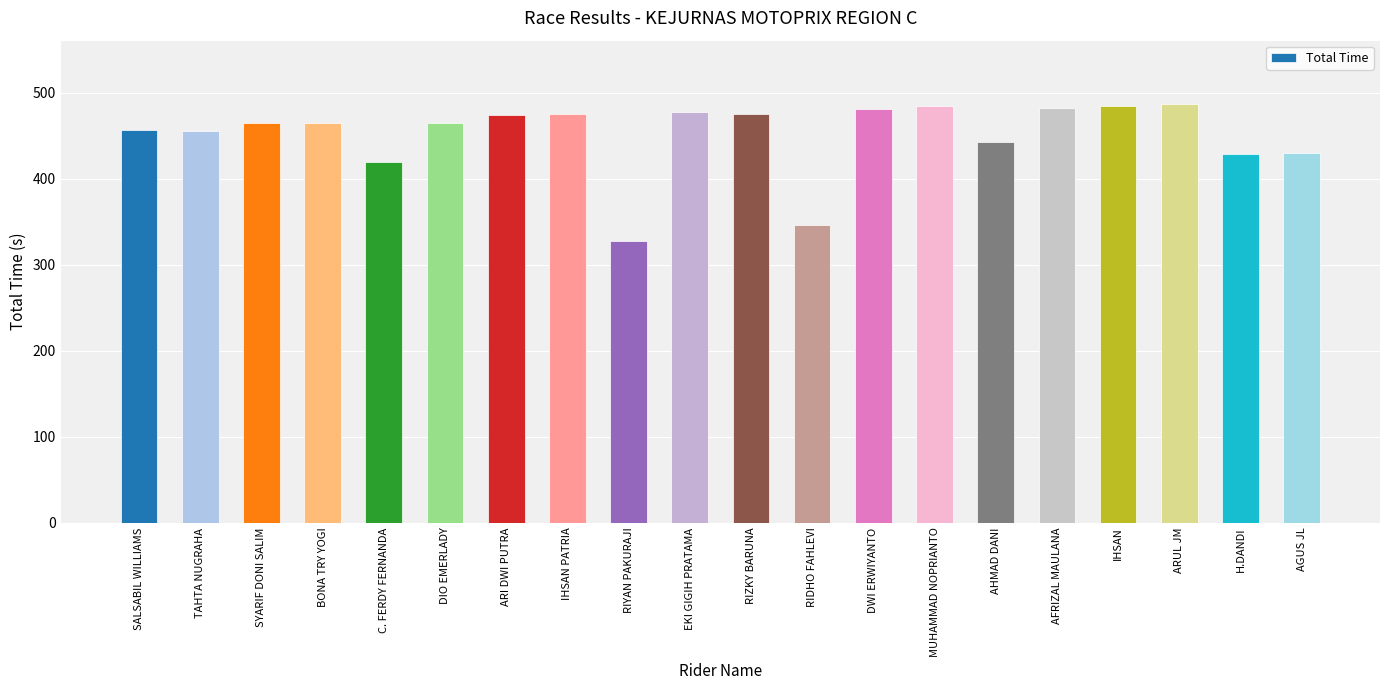

What is the value of the 13th bar from the left?

481.1